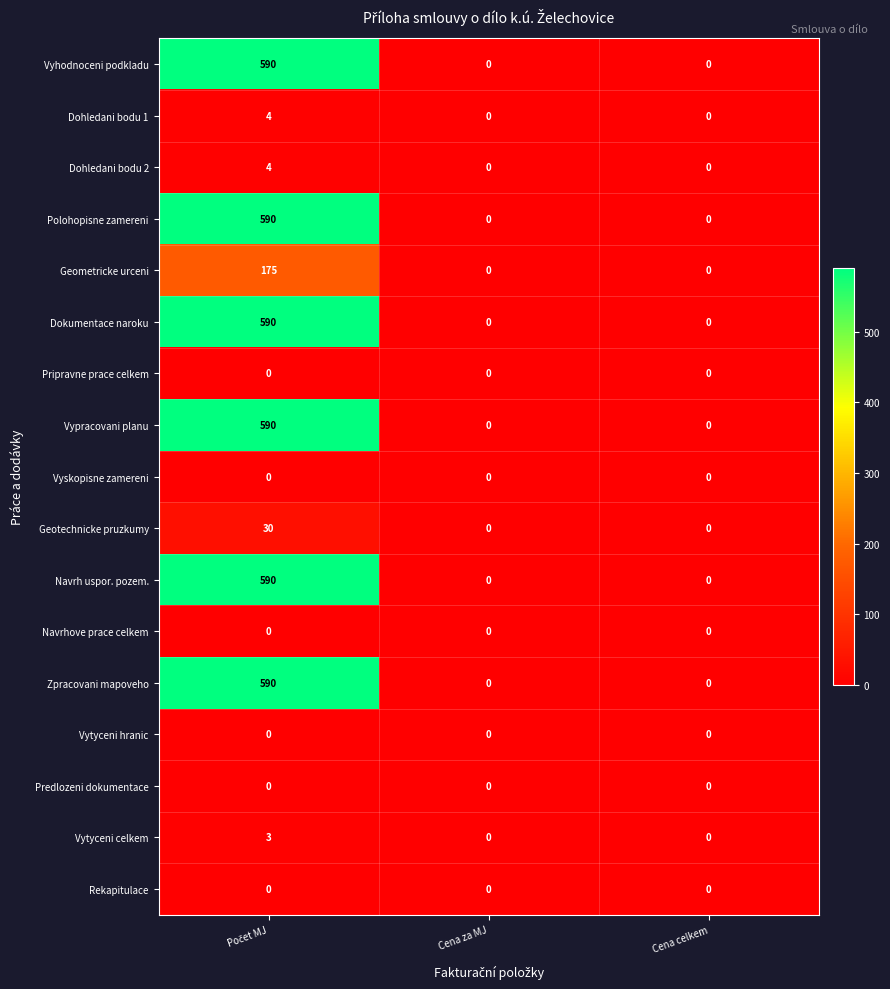

What is the sum of all Vypracovani planu values?

590